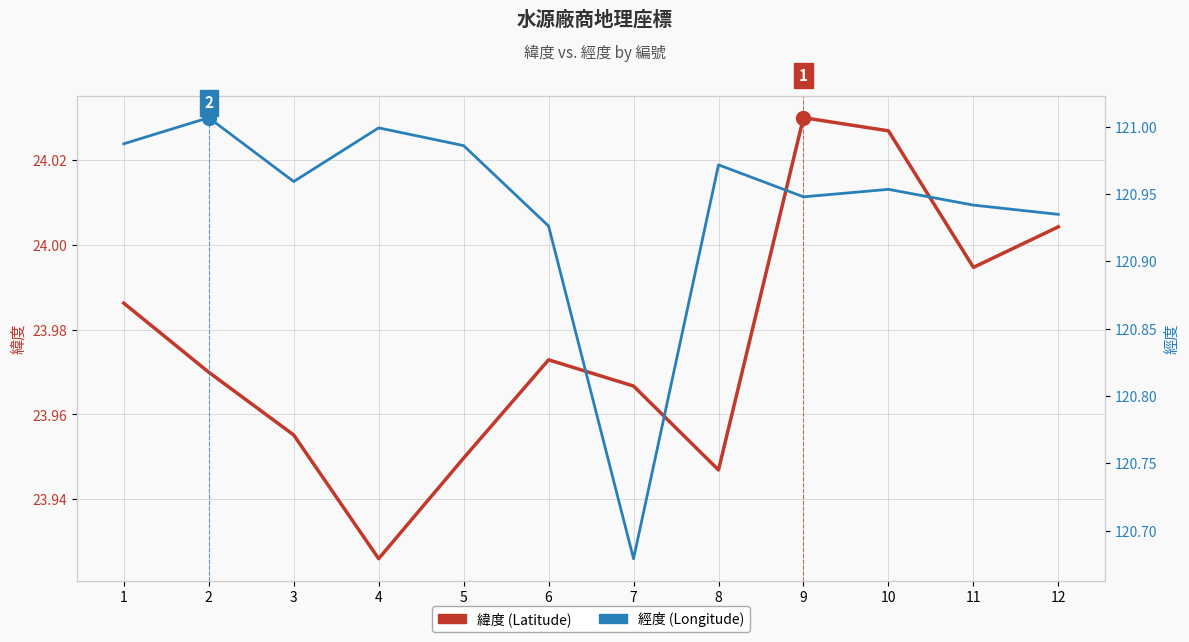

At which label does 經度 reach its minimum?

7